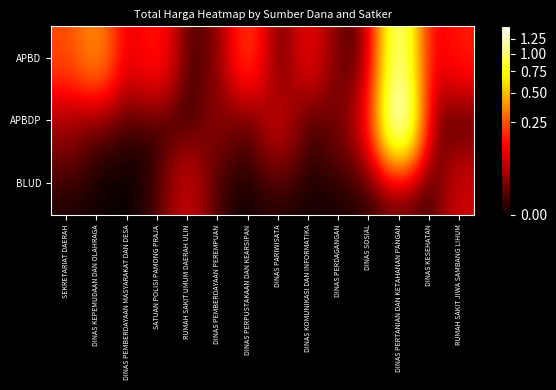

How many data points does each series have?

14